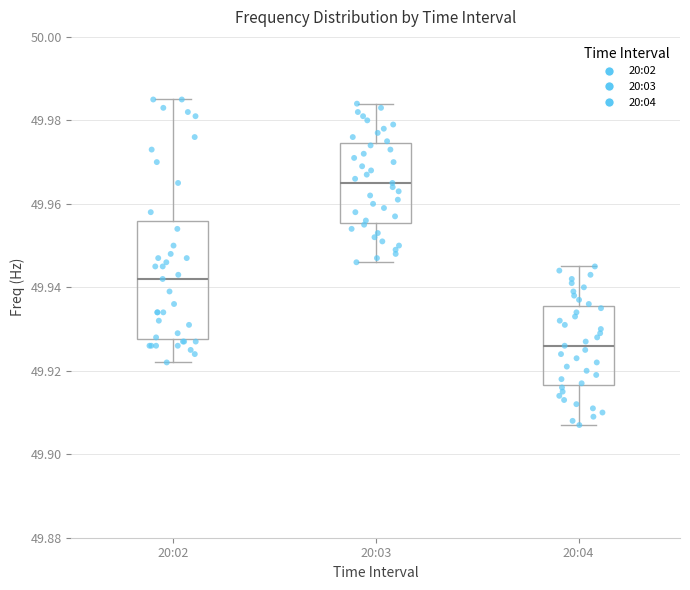

Reading left to right, read every box against the y-axis: the position of its median line, the range the box covers, and the ends of its whiskers. The values are not printed on the chart, so give them approximately, as read against the axis.

20:02: median 49.942, box 49.928 to 49.956, whiskers 49.922 to 49.986
20:03: median 49.966, box 49.956 to 49.974, whiskers 49.946 to 49.984
20:04: median 49.926, box 49.916 to 49.936, whiskers 49.908 to 49.946